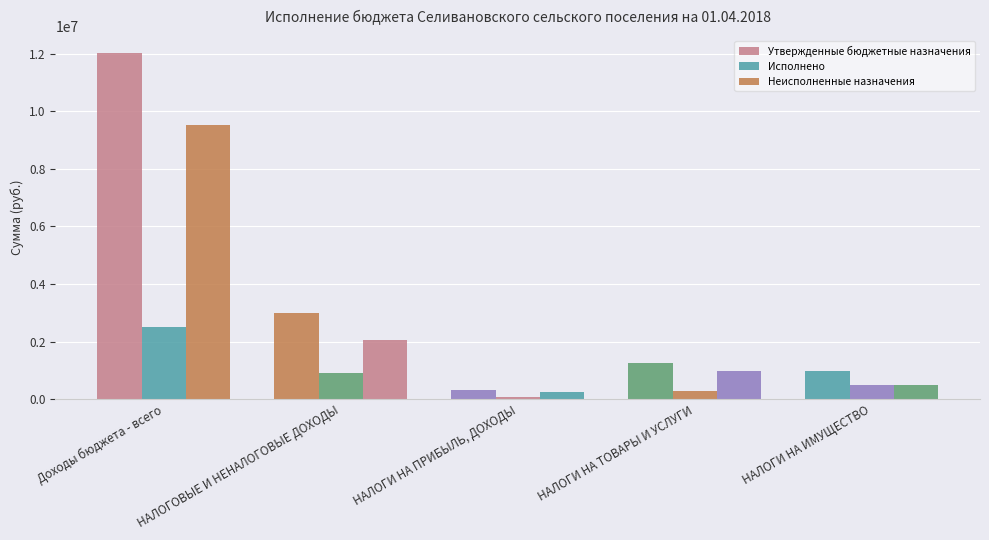

What is the total value across all series at НАЛОГИ НА ПРИБЫЛЬ, ДОХОДЫ?

653400.0